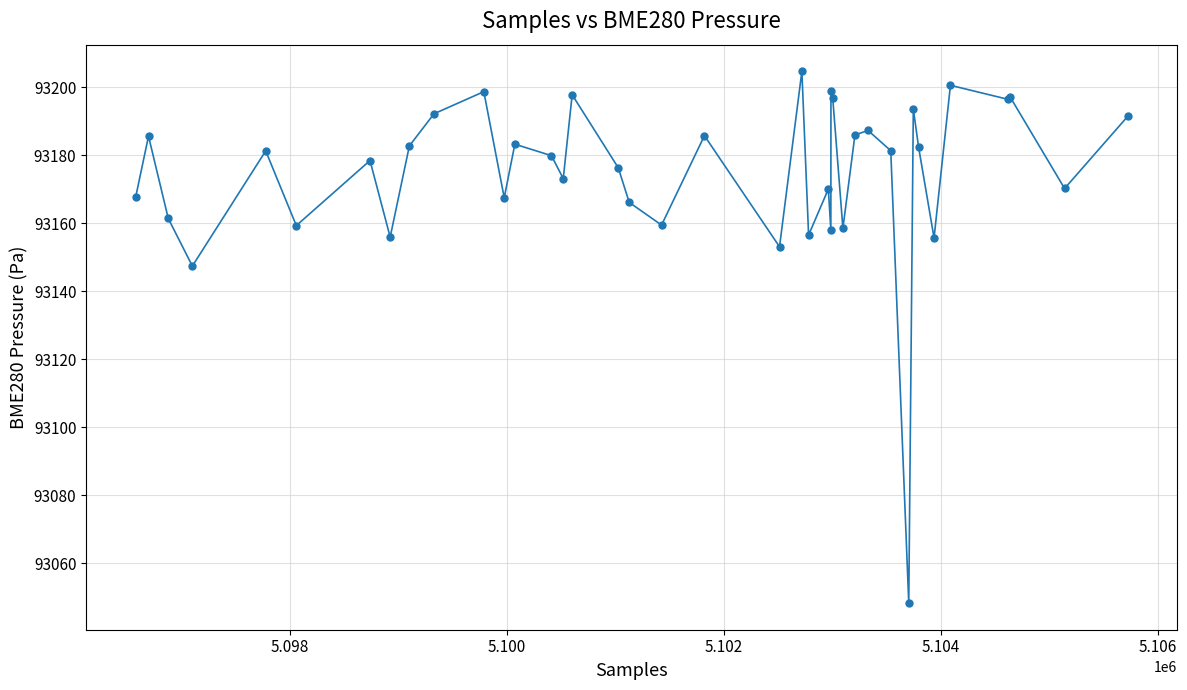

What is the difference between the maximum and second lowest values?

57.3